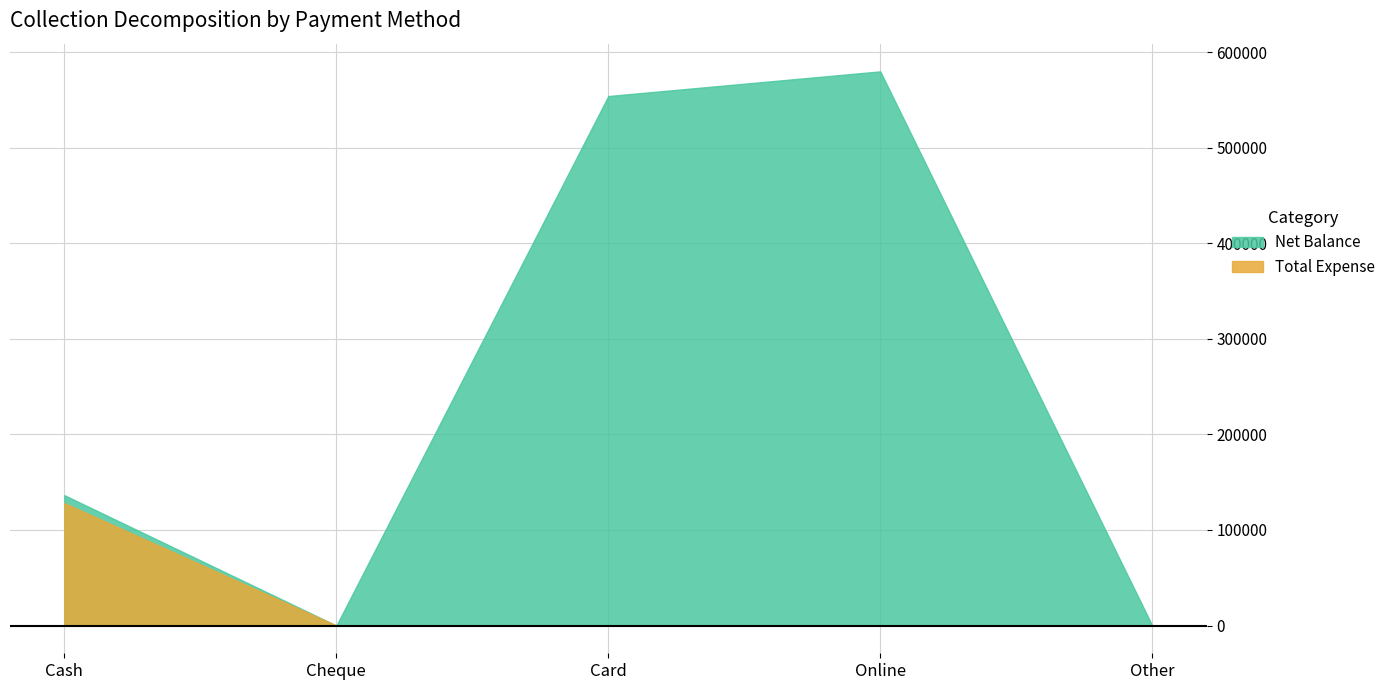

Is the value of Net Balance at Other greater than the value of Total Expense at Cheque?

No